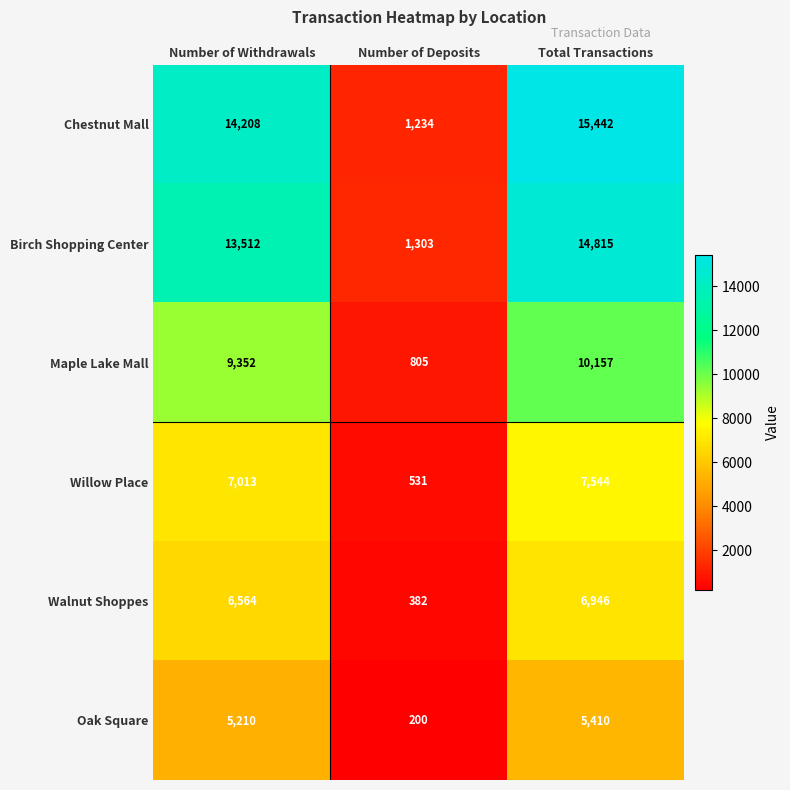

What is the difference between the Maple Lake Mall values at Total Transactions and Number of Deposits?

9352